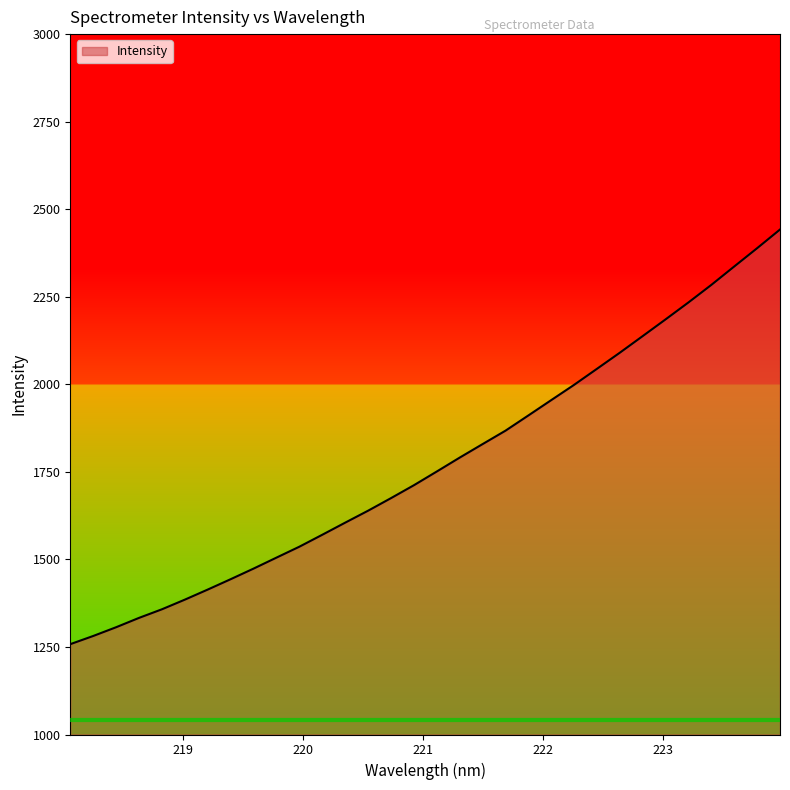

What is the difference between the maximum and minimum values?

1184.0